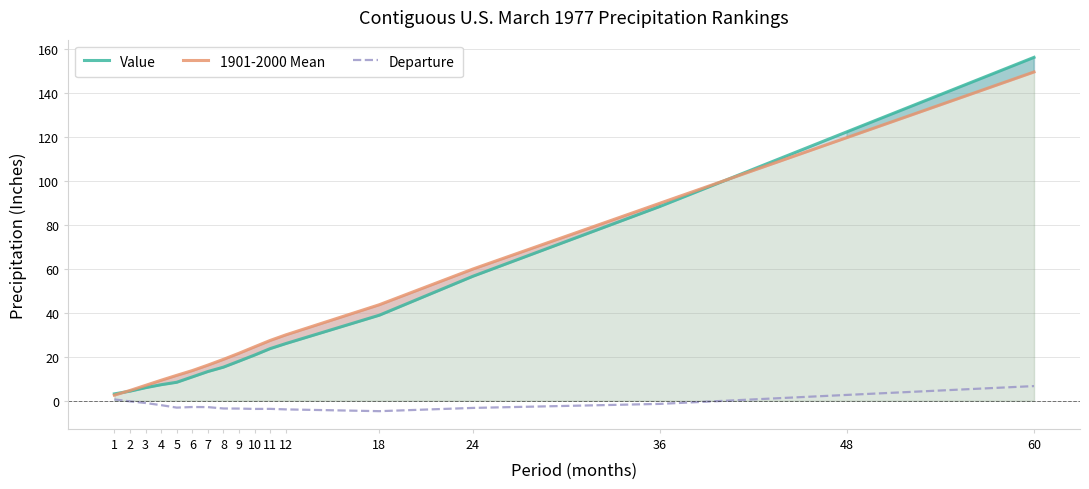

The value of 1901-2000 Mean at 36 is 47.3. True or false?

False